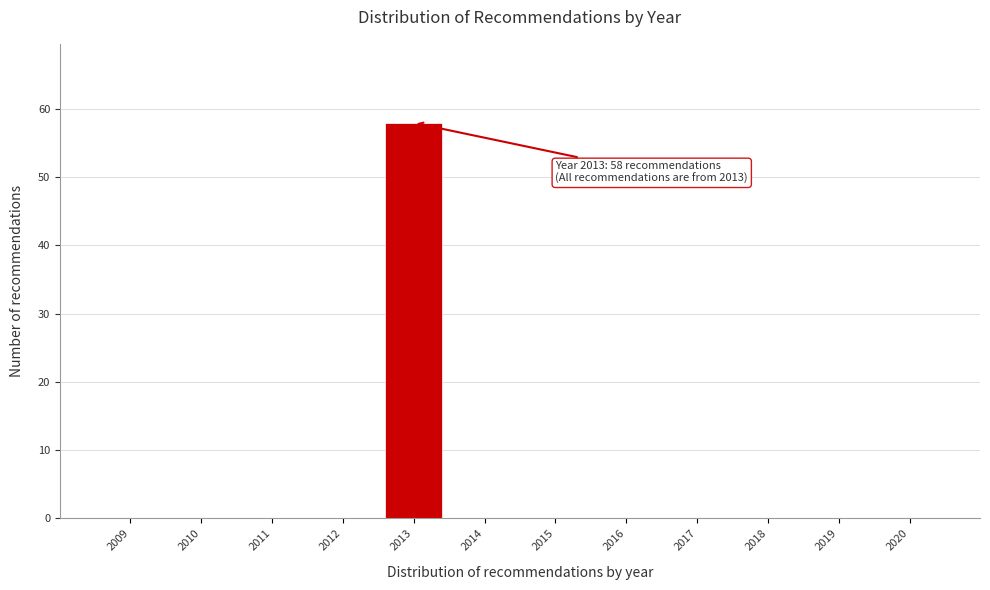

Reading left to right, transcribe all the data shown in this chart.

2009=0	2010=0	2011=0	2012=0	2013=58	2014=0	2015=0	2016=0	2017=0	2018=0	2019=0	2020=0